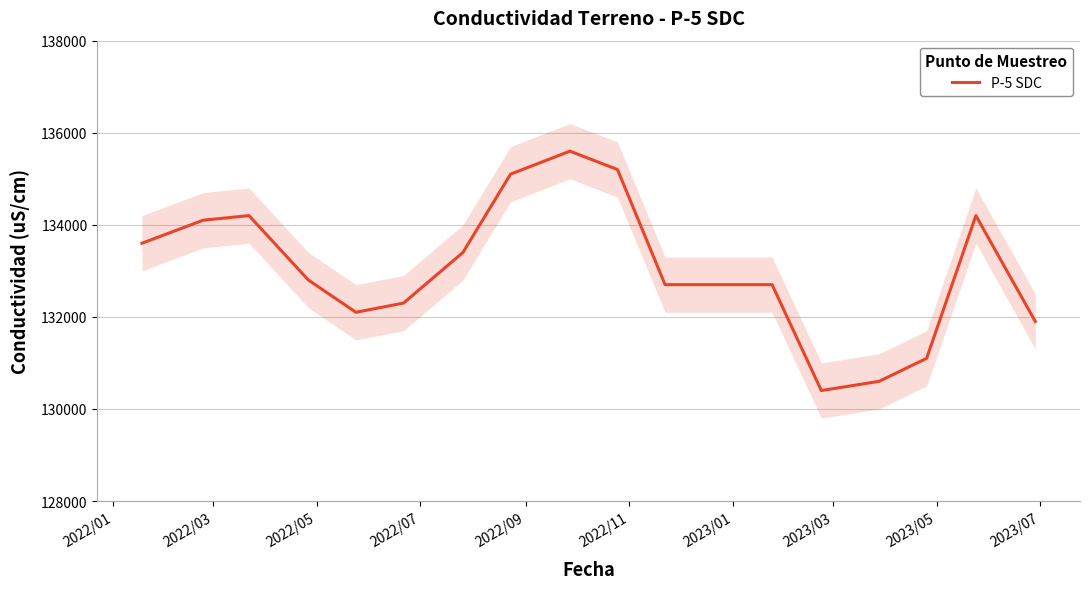

What is the maximum value for P-5 SDC?

135600